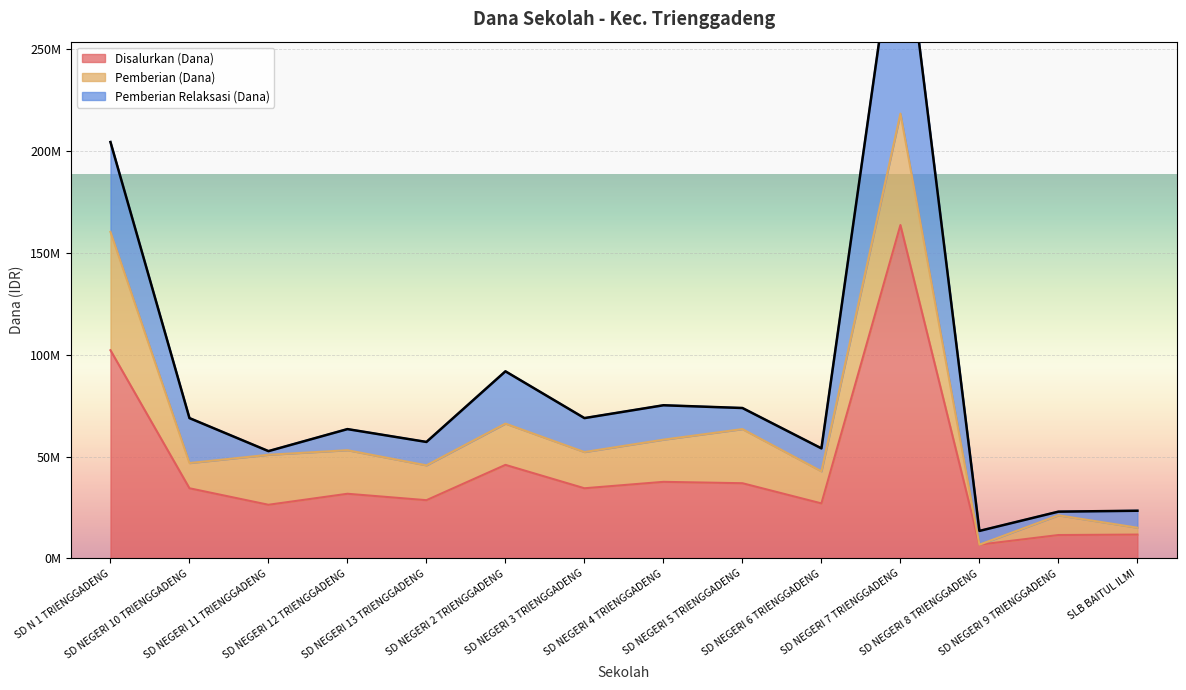

Is it true that Pemberian (Dana) equals 20250000 at SD NEGERI 2 TRIENGGADENG?

True